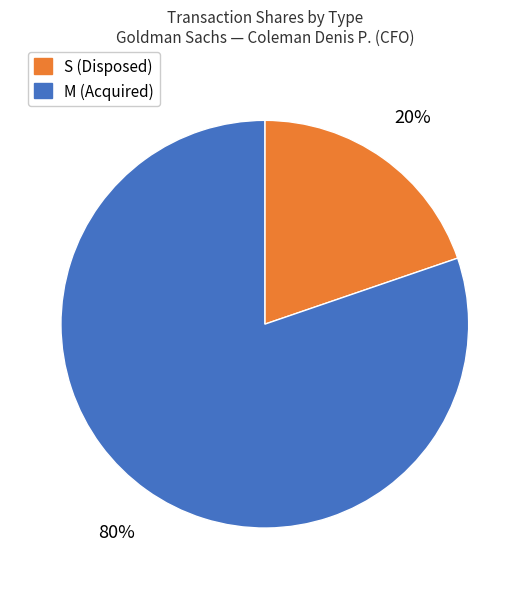

Which category has the smallest portion of the pie?

S (Disposed)